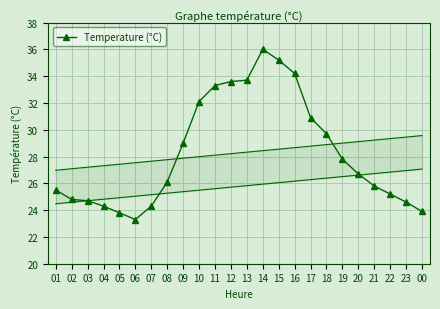

What is the sum of all values?

678.5